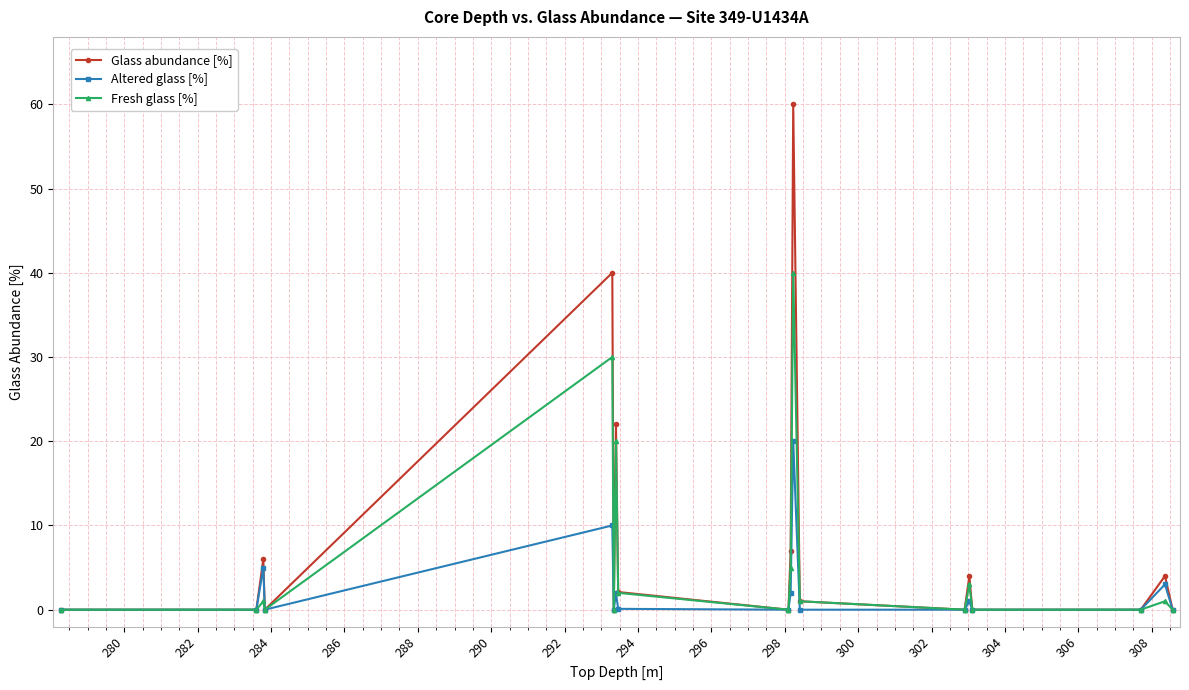

Rank the series by their maximum value, from lowest to highest.

Altered glass [%], Fresh glass [%], Glass abundance [%]